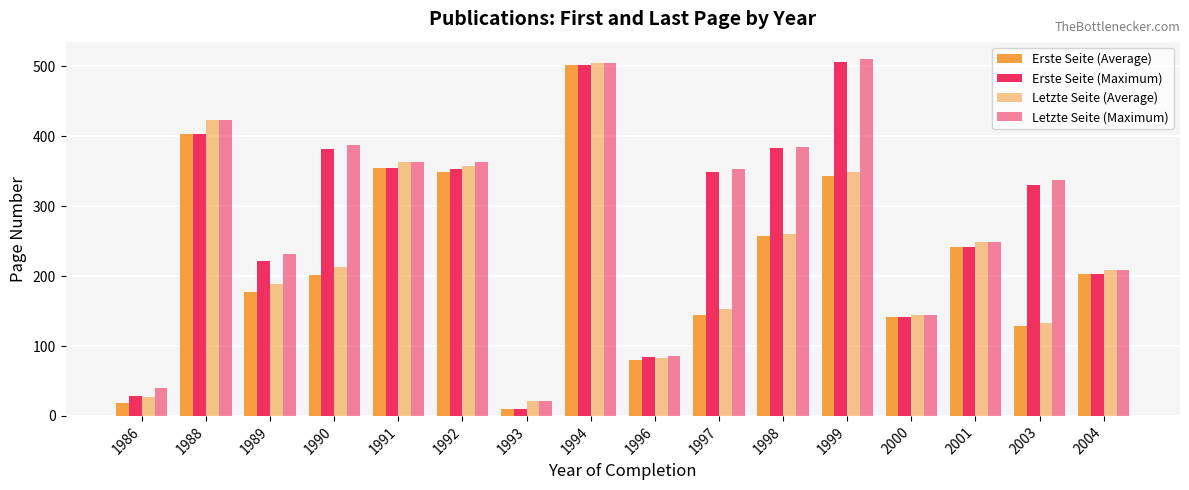

How many data points does each series have?

16